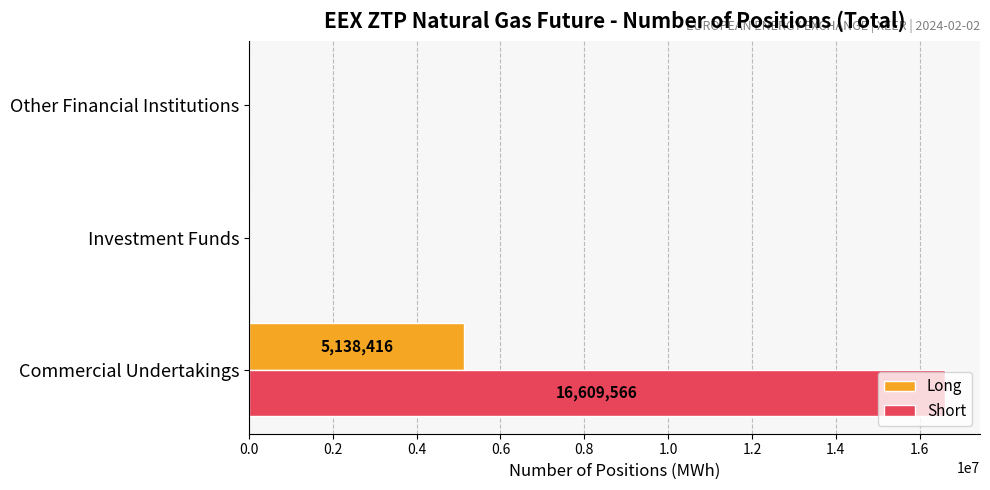

How many Long values are between 0 and 5138416?

3